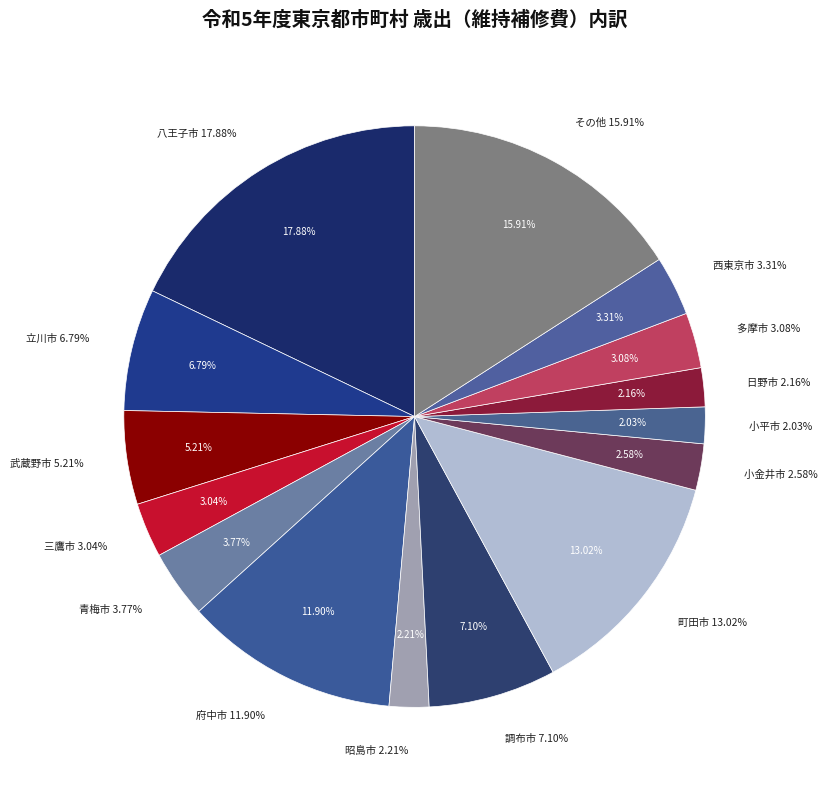

The 府中市 slice represents 12% of the pie. True or false?

True